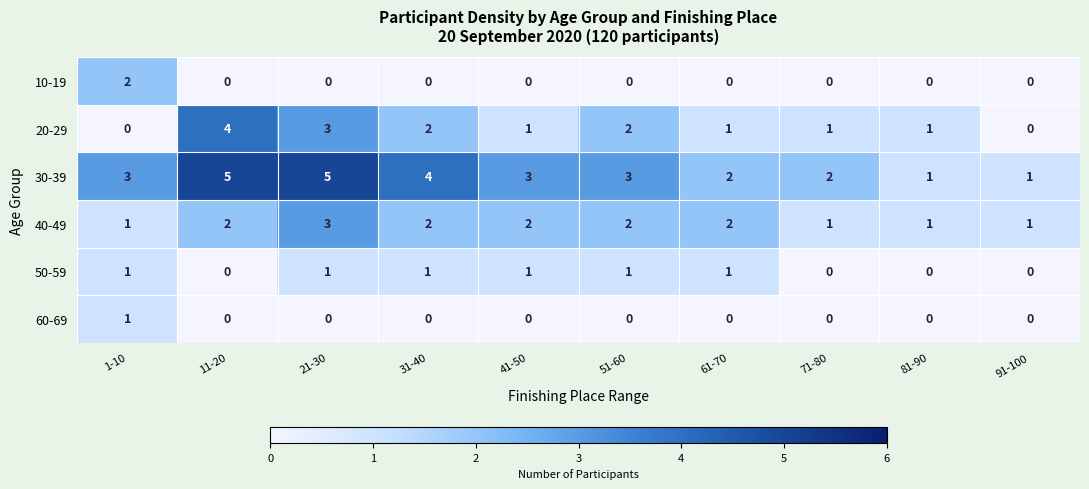

What is the maximum value shown in the chart?

5